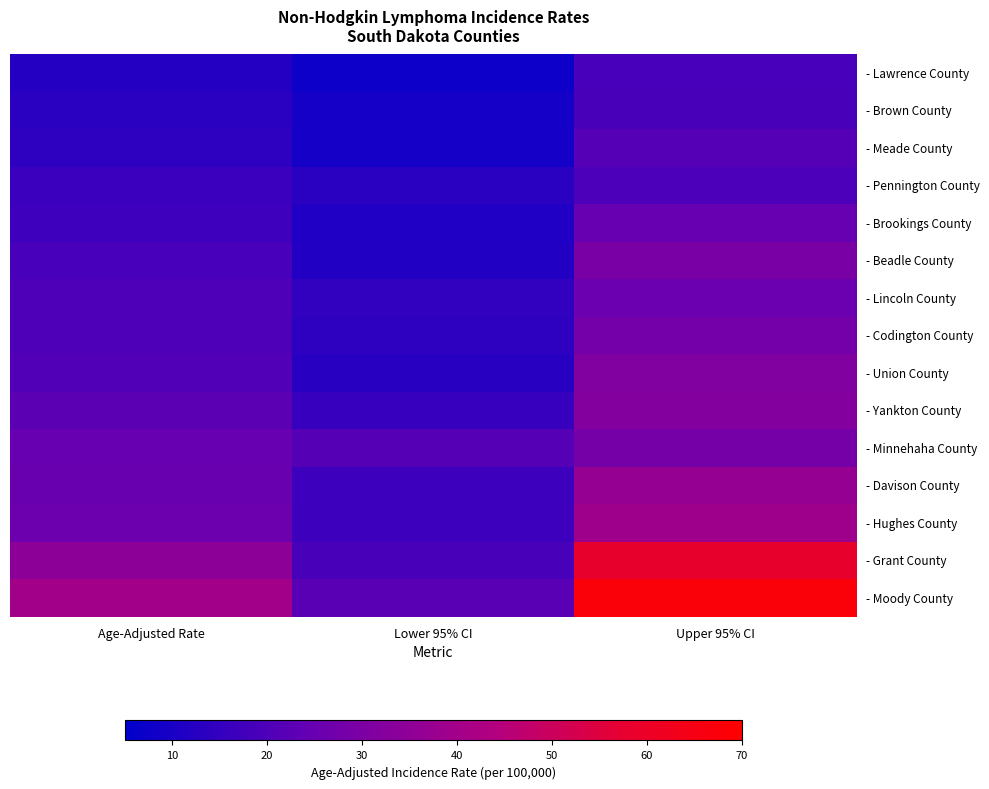

Rank the series at Age-Adjusted Rate from highest to lowest value.

- Moody County, - Grant County, - Hughes County, - Davison County, - Minnehaha County, - Yankton County, - Union County, - Codington County, - Lincoln County, - Beadle County, - Brookings County, - Pennington County, - Meade County, - Brown County, - Lawrence County